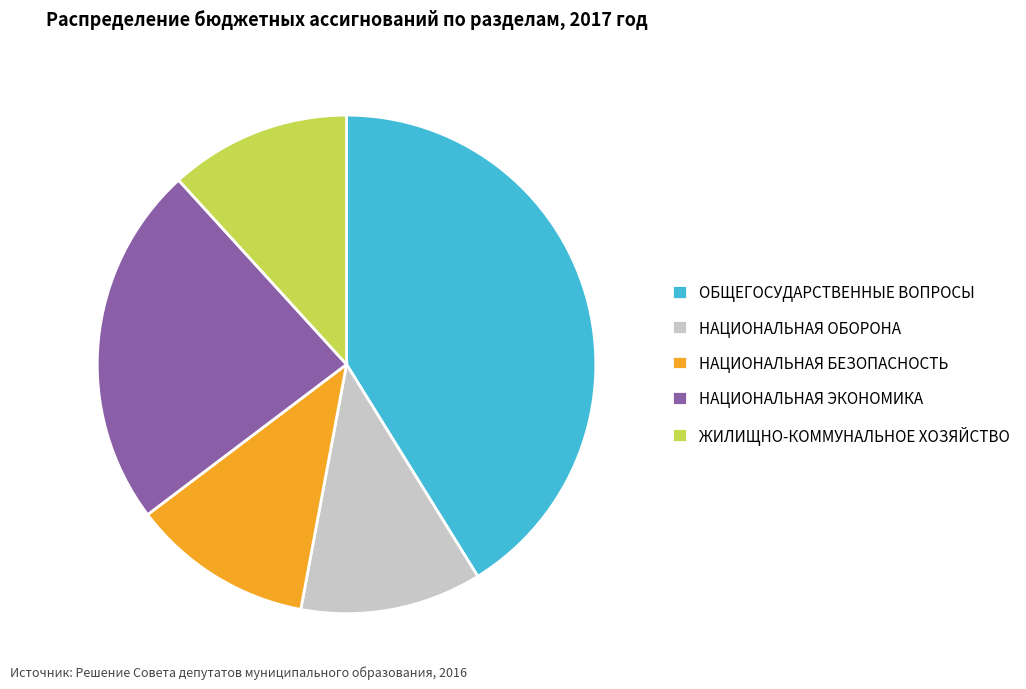

Which slice is the largest?

ОБЩЕГОСУДАРСТВЕННЫЕ ВОПРОСЫ